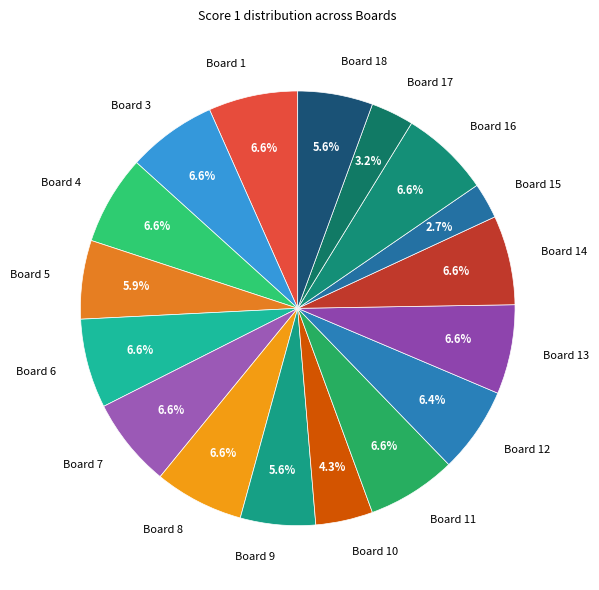

What percentage is NOT represented by Board 18?

94.4%